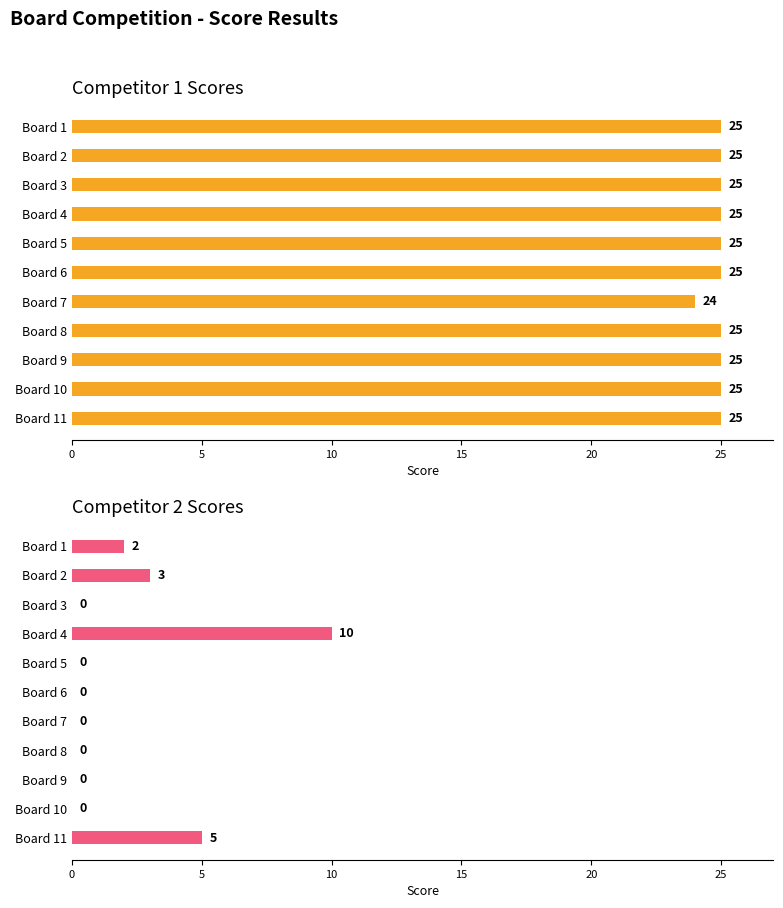

At Board 2, list the series in order from largest to smallest.

Score 1 (Competitor 1), Score 2 (Competitor 2)